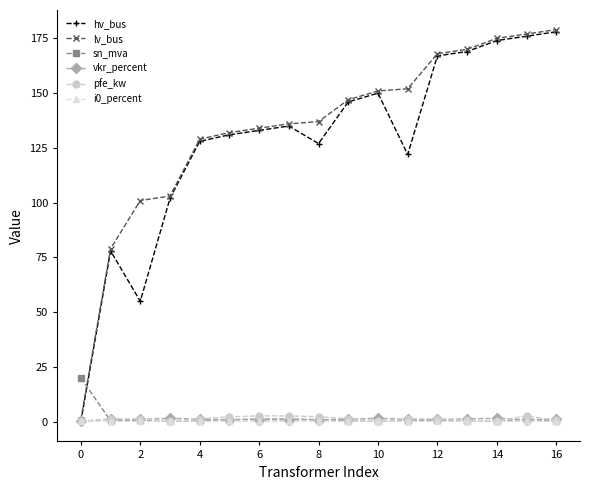

Does the chart have visible grid lines?

No